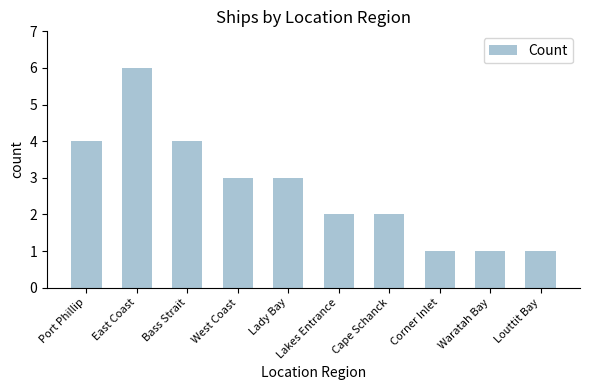

What value does the data have at Lakes Entrance?

2